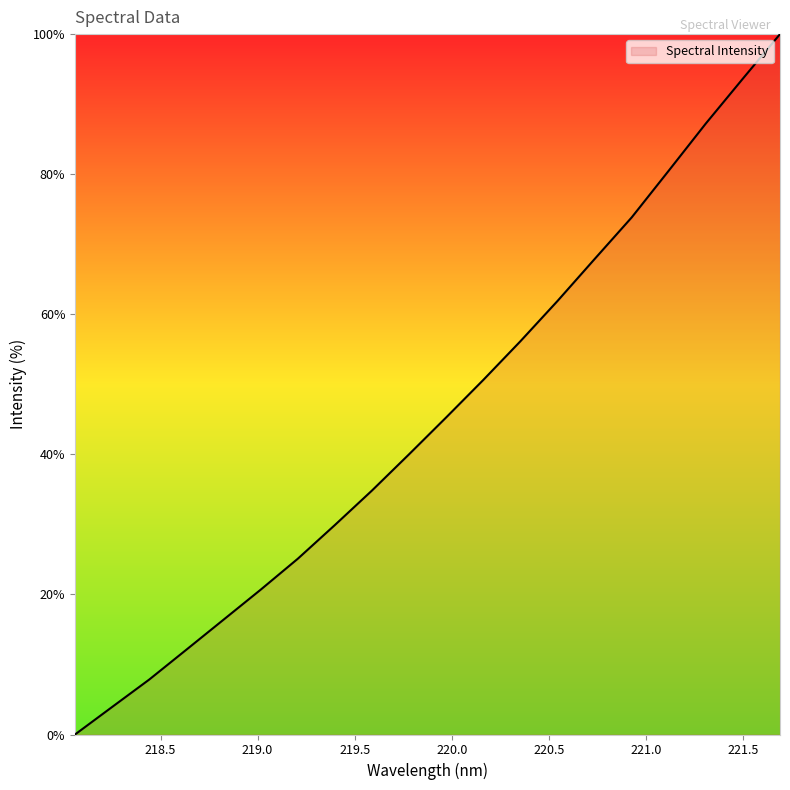

What is the greatest value displayed?

100.0